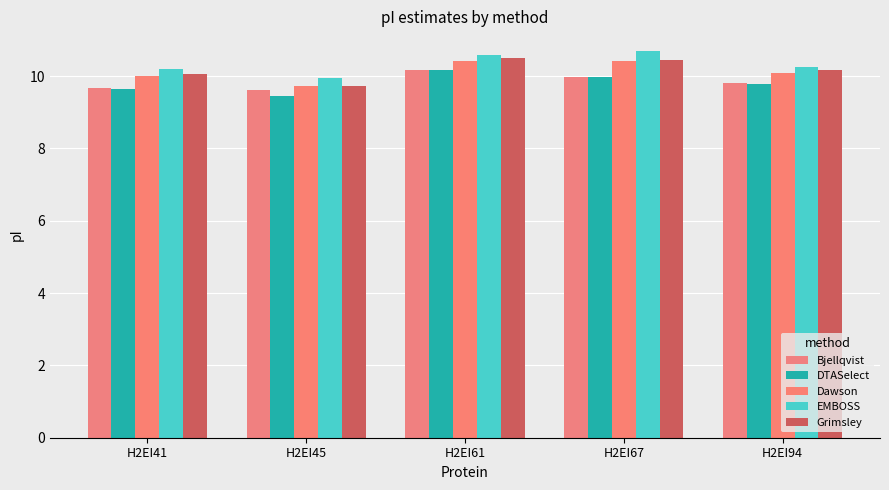

Reading left to right, list all the values displayed in this chart.

Bjellqvist: H2EI41=9.7	H2EI45=9.6	H2EI61=10.2	H2EI67=10.0	H2EI94=9.8
DTASelect: H2EI41=9.6	H2EI45=9.5	H2EI61=10.2	H2EI67=10.0	H2EI94=9.8
Dawson: H2EI41=10.0	H2EI45=9.7	H2EI61=10.4	H2EI67=10.4	H2EI94=10.1
EMBOSS: H2EI41=10.2	H2EI45=9.9	H2EI61=10.6	H2EI67=10.7	H2EI94=10.2
Grimsley: H2EI41=10.1	H2EI45=9.7	H2EI61=10.5	H2EI67=10.4	H2EI94=10.2